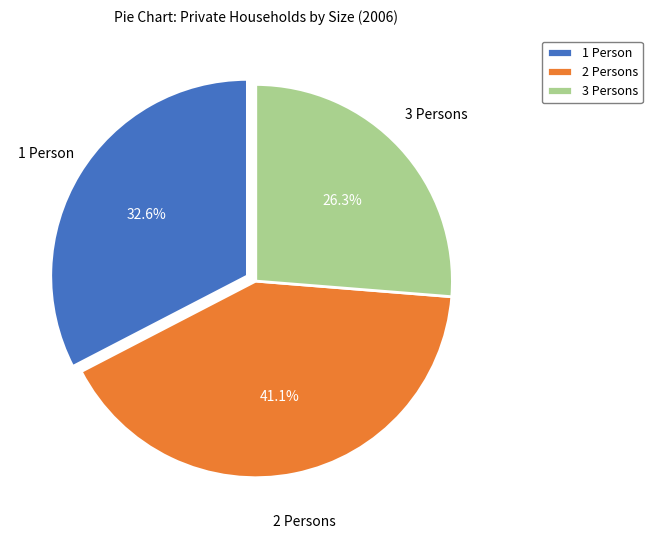

Is 2 Persons the majority of the pie?

No